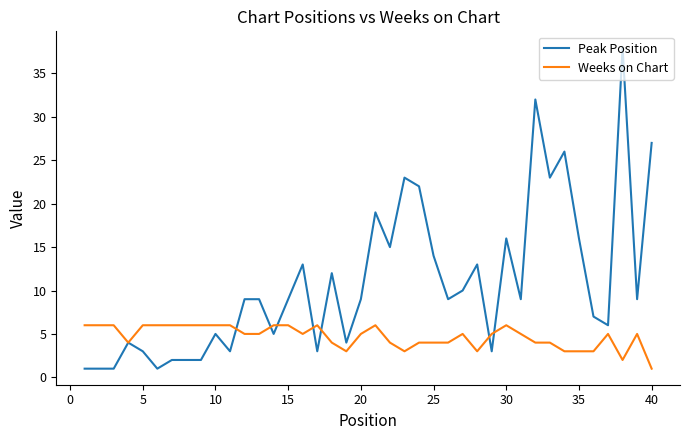

Which series has the largest range (max minus min)?

Peak Position